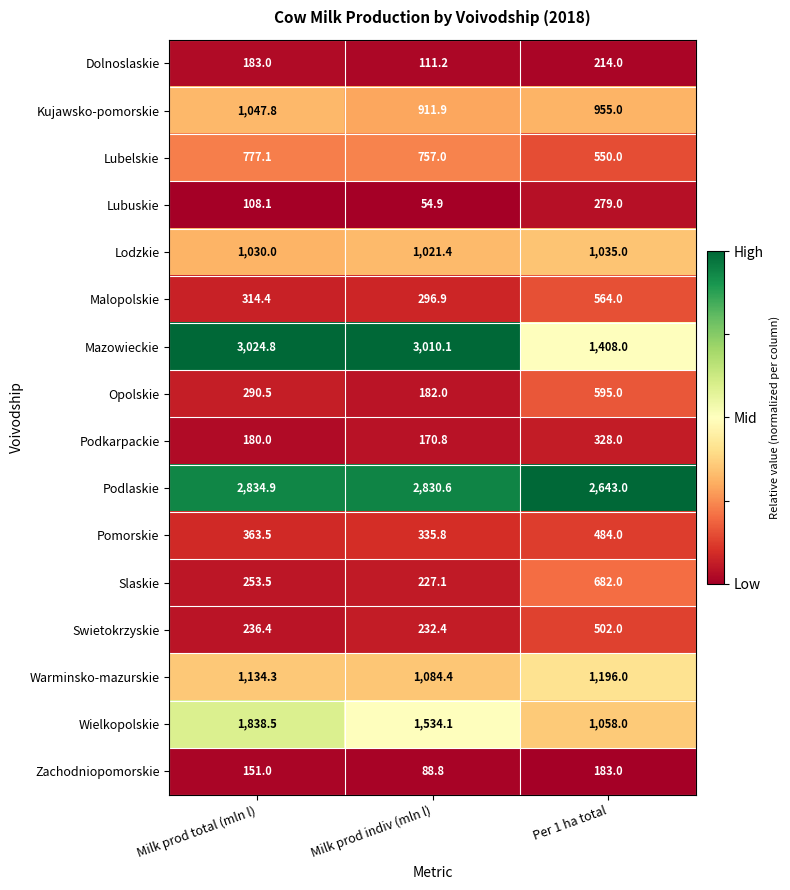

What is the difference between the maximum and minimum values in the Mazowieckie series?

1616.8